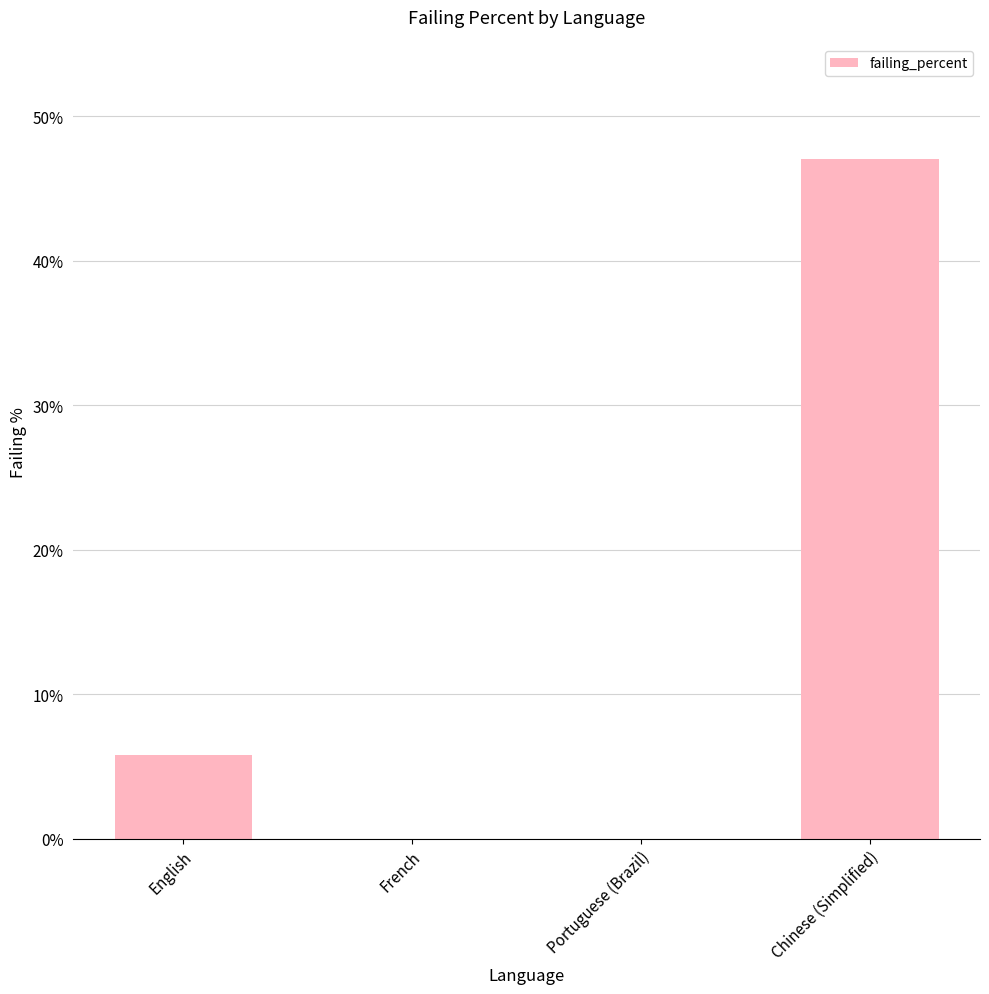

How many data points does each series have?

4